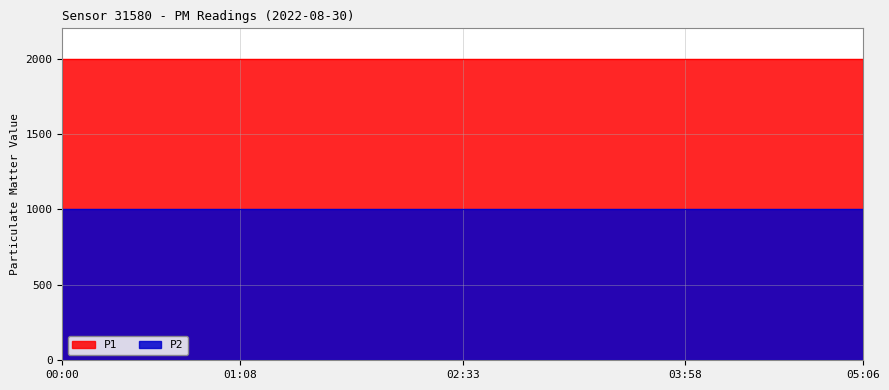

Between 02:16 and 01:25, which is larger?

02:16